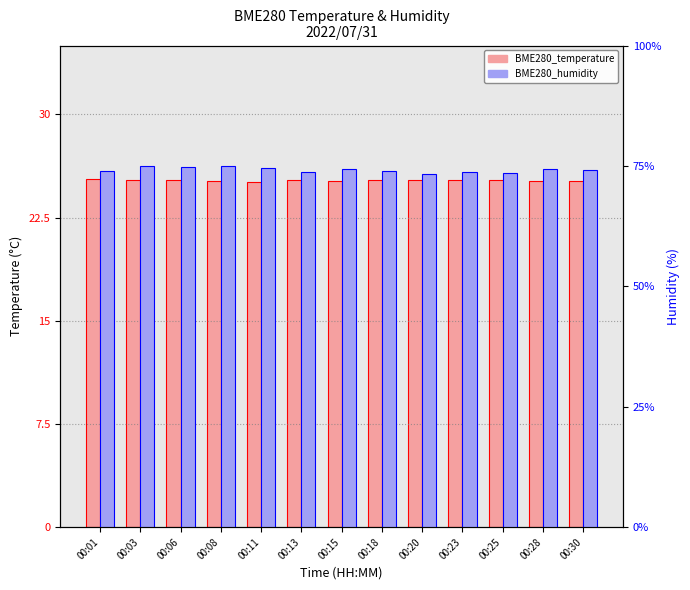

Reading right to left, list all the values displayed in this chart.

BME280_temperature: 00:30=25.1	00:28=25.1	00:25=25.2	00:23=25.3	00:20=25.3	00:18=25.2	00:15=25.2	00:13=25.2	00:11=25.1	00:08=25.1	00:06=25.2	00:03=25.2	00:01=25.3
BME280_humidity: 00:30=74.3	00:28=74.4	00:25=73.4	00:23=73.8	00:20=73.4	00:18=74.0	00:15=74.3	00:13=73.8	00:11=74.7	00:08=75.1	00:06=74.7	00:03=75.0	00:01=74.0